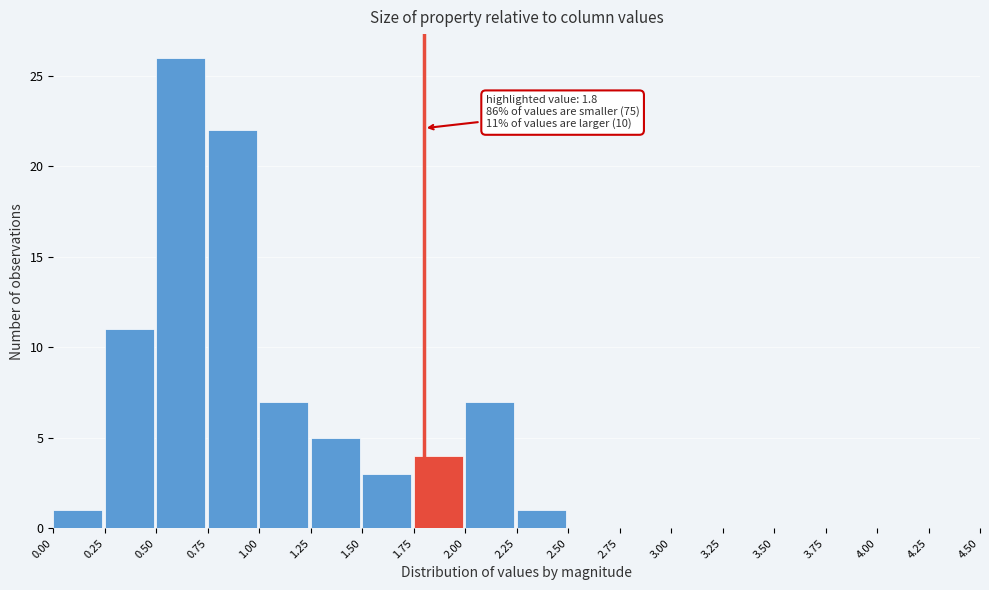

Which range on the x-axis has the tallest bar?

0.50 to 0.75